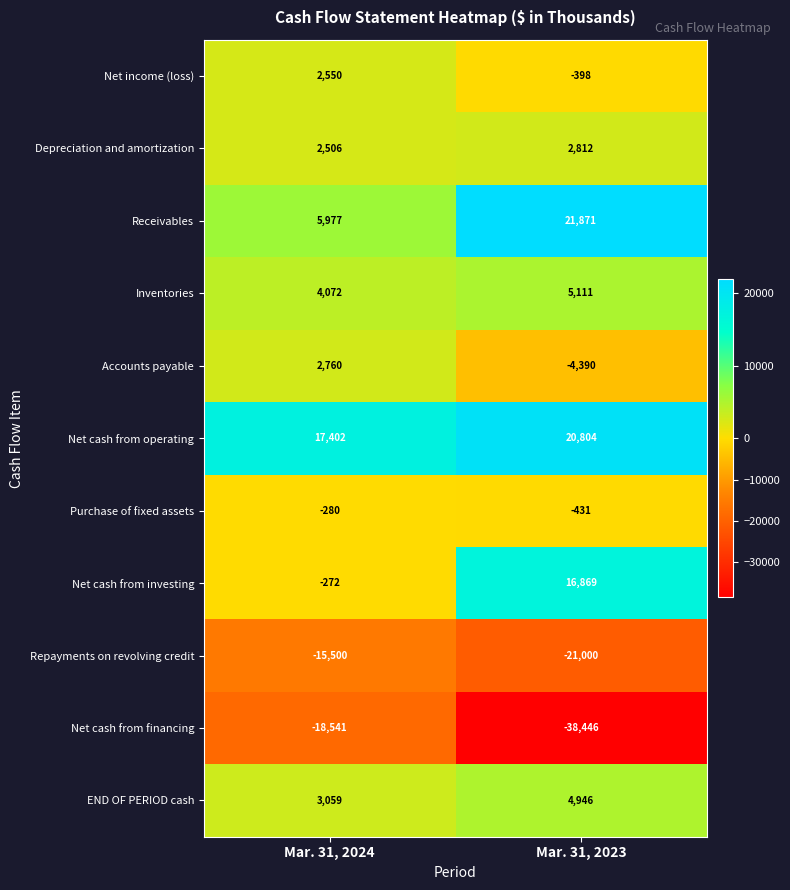

Where is Net cash from investing nearest to the value 8298?

Mar. 31, 2024